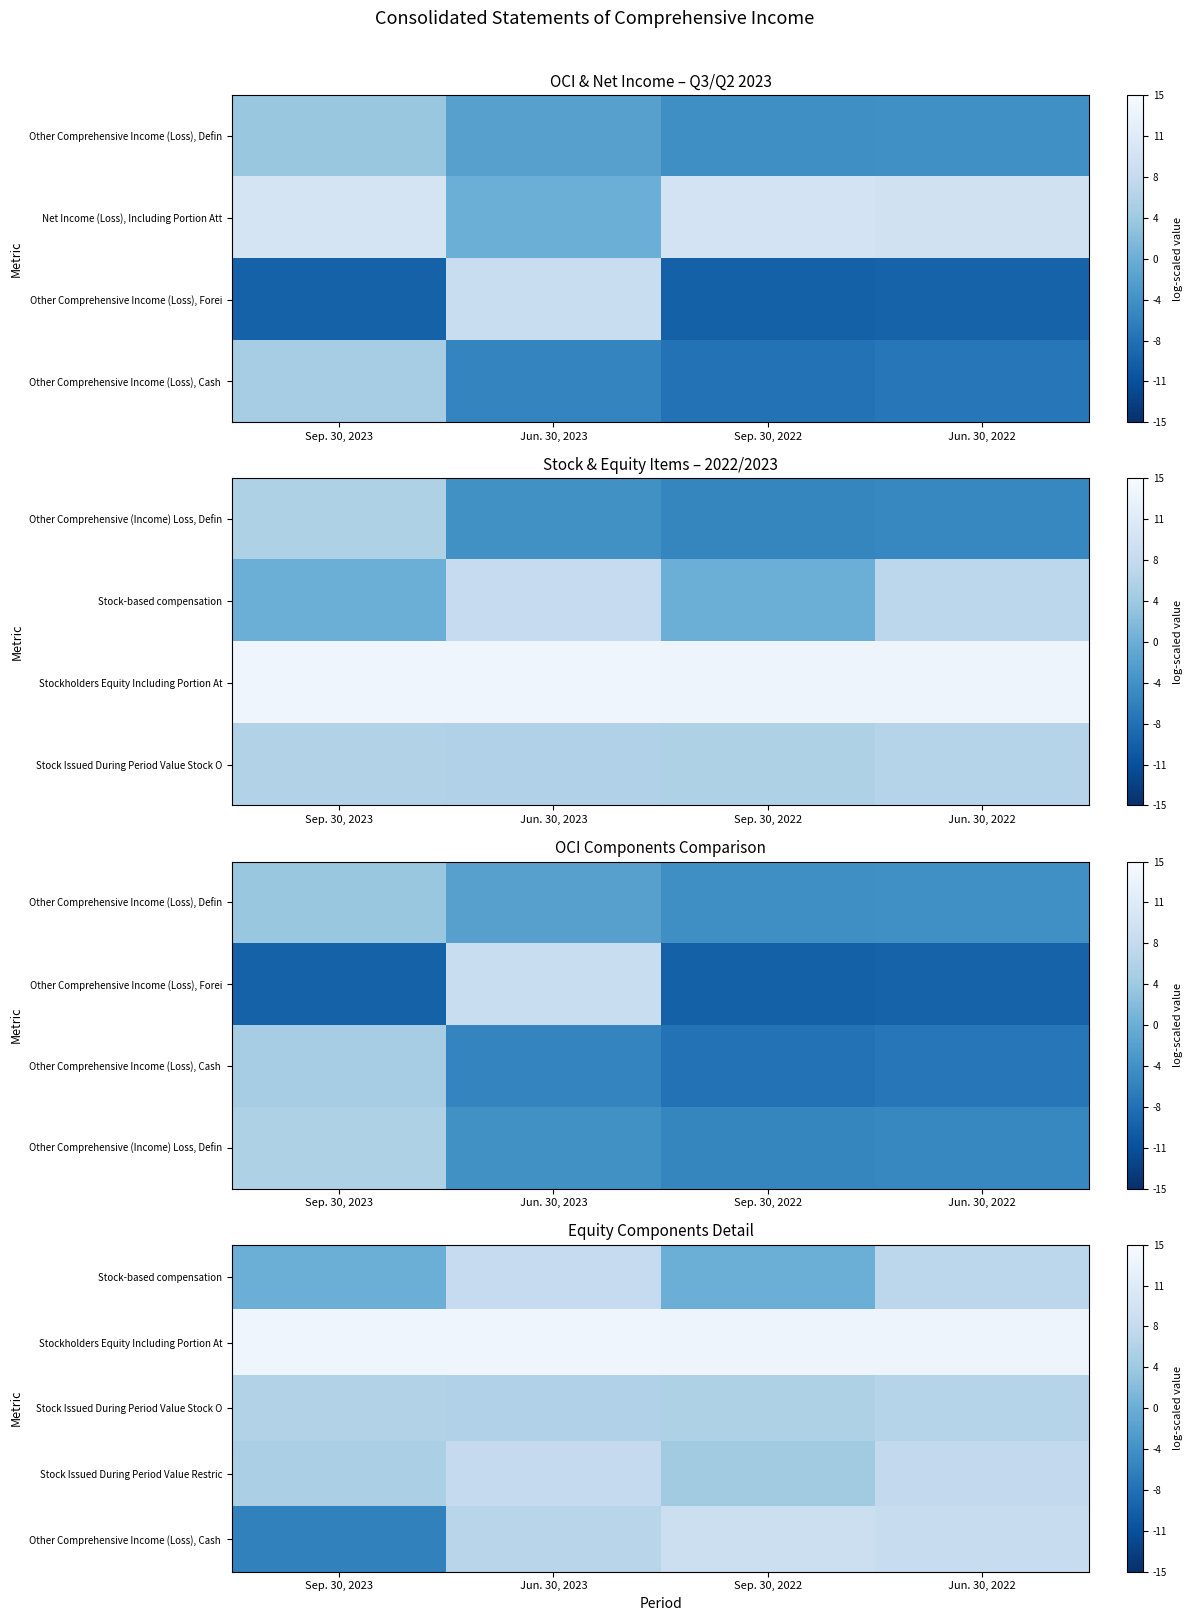

What is the difference between the Other Comprehensive Income (Loss), Cash values at Jun. 30, 2022 and Sep. 30, 2022?

0.6